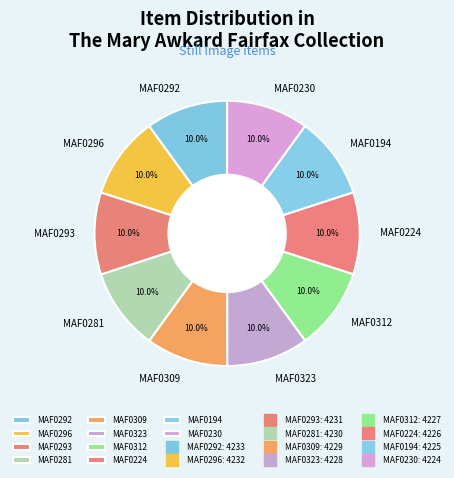

What percentage is NOT represented by MAF0323?

90.0%